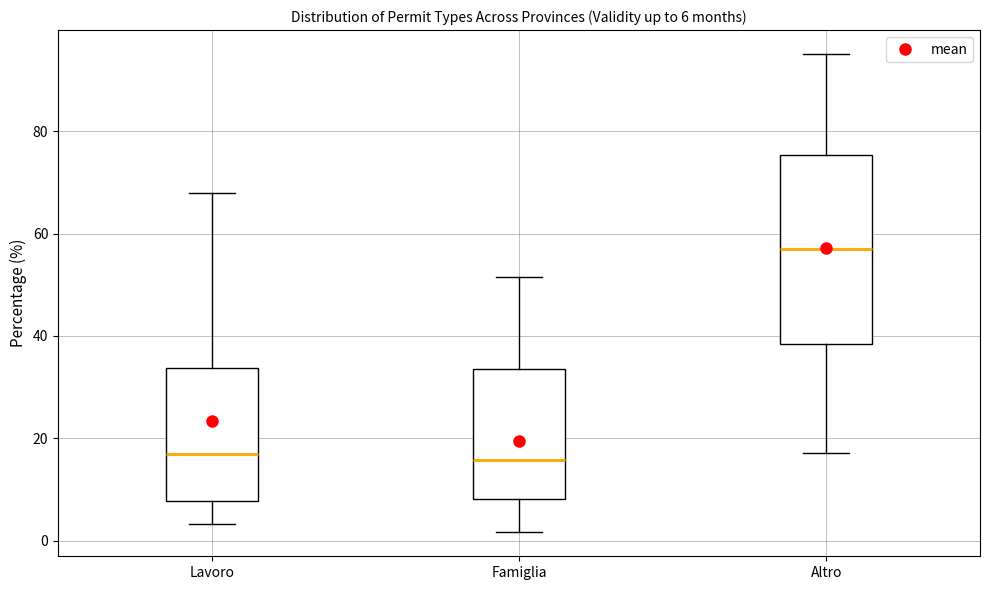

Comparing the boxes themselves (not the whiskers), which one is the tallest?

Altro